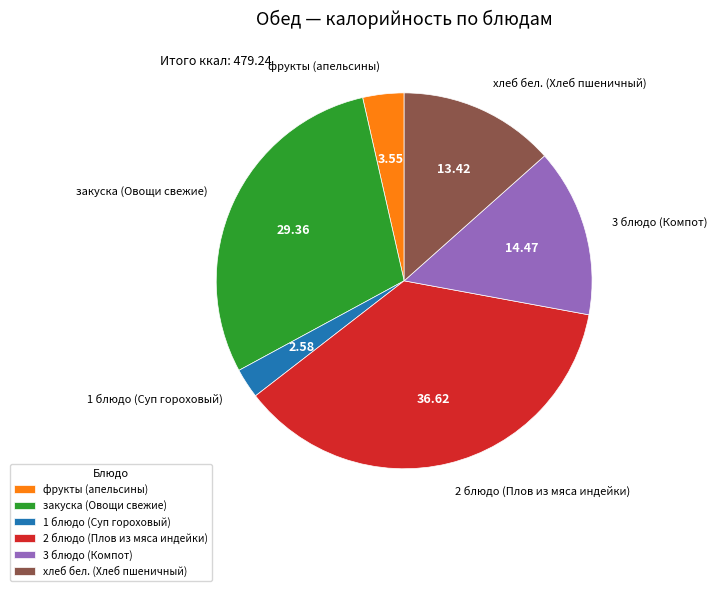

Do закуска (Овощи свежие) and 3 блюдо (Компот) together represent more than half of the pie?

No